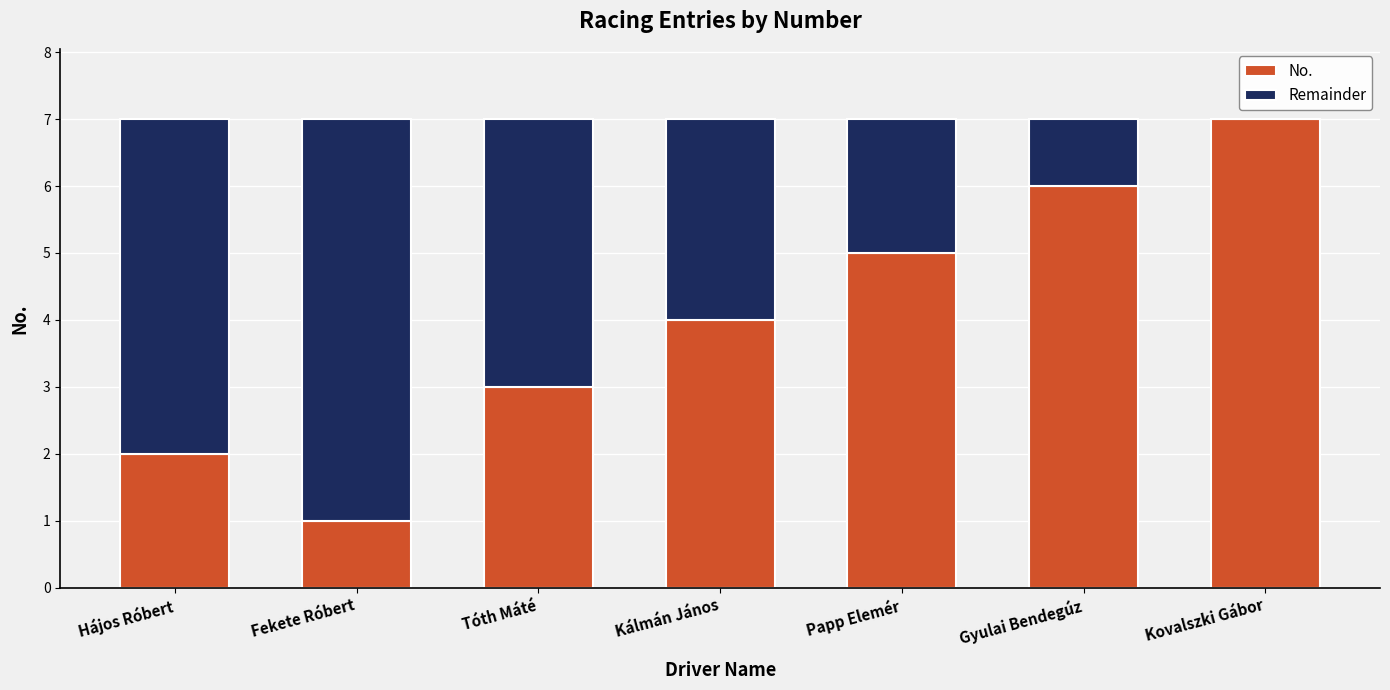

The value of No. at Gyulai Bendegúz is 6. True or false?

True